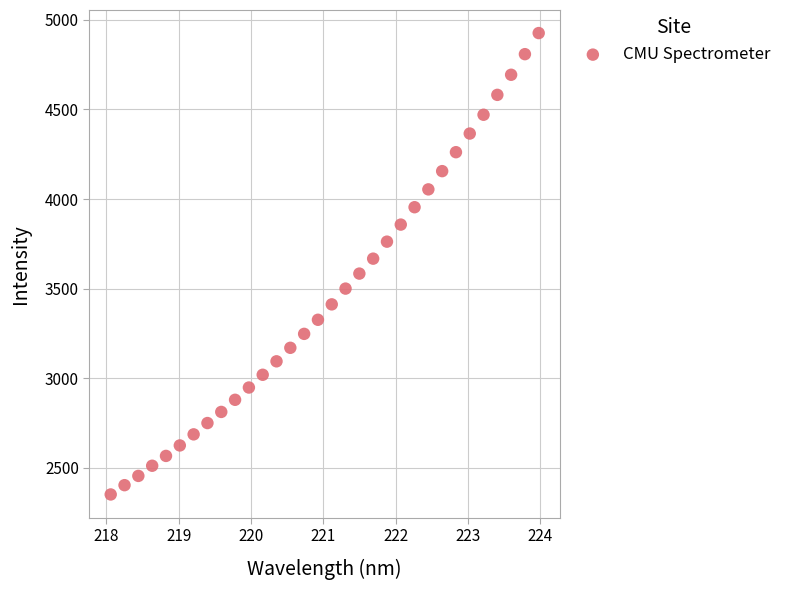

What is the range of Y values (max minus min)?

2575.0